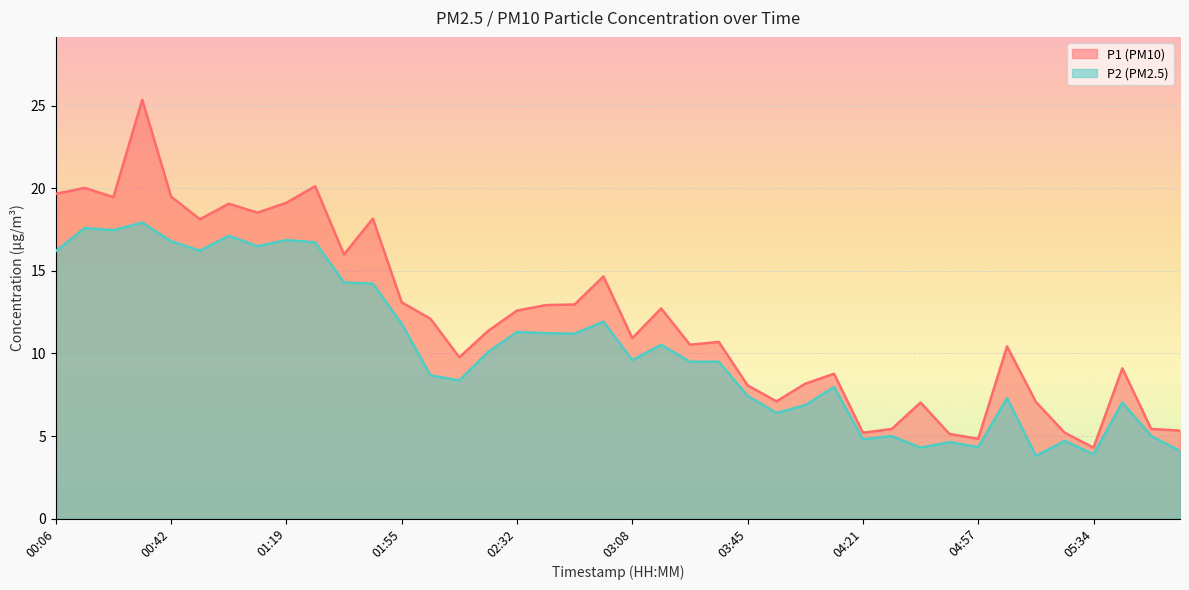

True or false: P1 and P2 cross at least once.

False